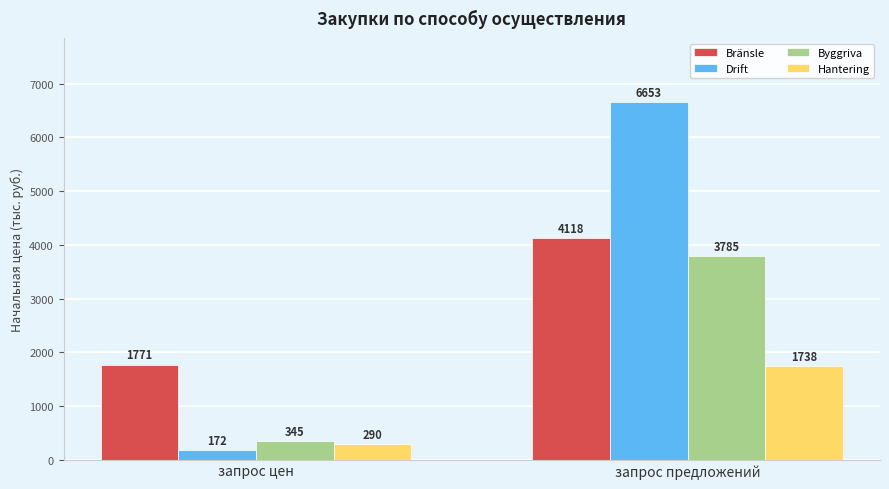

What is the label of the 2nd bar from the left?

запрос предложений